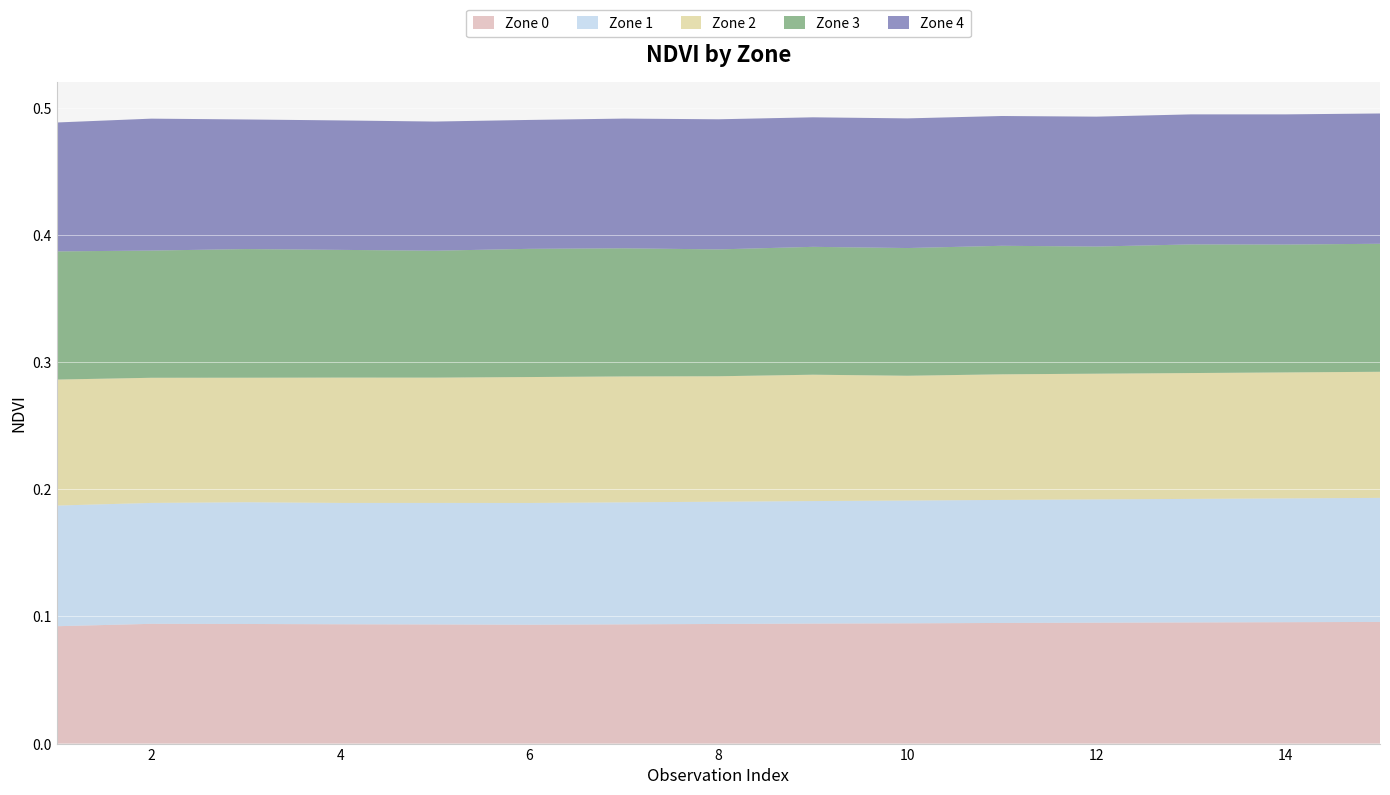

Reading left to right, list all the values displayed in this chart.

Zone 0: 1=0.1	2=0.1	3=0.1	4=0.1	5=0.1	6=0.1	7=0.1	8=0.1	9=0.1	10=0.1	11=0.1	12=0.1	13=0.1	14=0.1	15=0.1
Zone 1: 1=0.1	2=0.1	3=0.1	4=0.1	5=0.1	6=0.1	7=0.1	8=0.1	9=0.1	10=0.1	11=0.1	12=0.1	13=0.1	14=0.1	15=0.1
Zone 2: 1=0.1	2=0.1	3=0.1	4=0.1	5=0.1	6=0.1	7=0.1	8=0.1	9=0.1	10=0.1	11=0.1	12=0.1	13=0.1	14=0.1	15=0.1
Zone 3: 1=0.1	2=0.1	3=0.1	4=0.1	5=0.1	6=0.1	7=0.1	8=0.1	9=0.1	10=0.1	11=0.1	12=0.1	13=0.1	14=0.1	15=0.1
Zone 4: 1=0.1	2=0.1	3=0.1	4=0.1	5=0.1	6=0.1	7=0.1	8=0.1	9=0.1	10=0.1	11=0.1	12=0.1	13=0.1	14=0.1	15=0.1